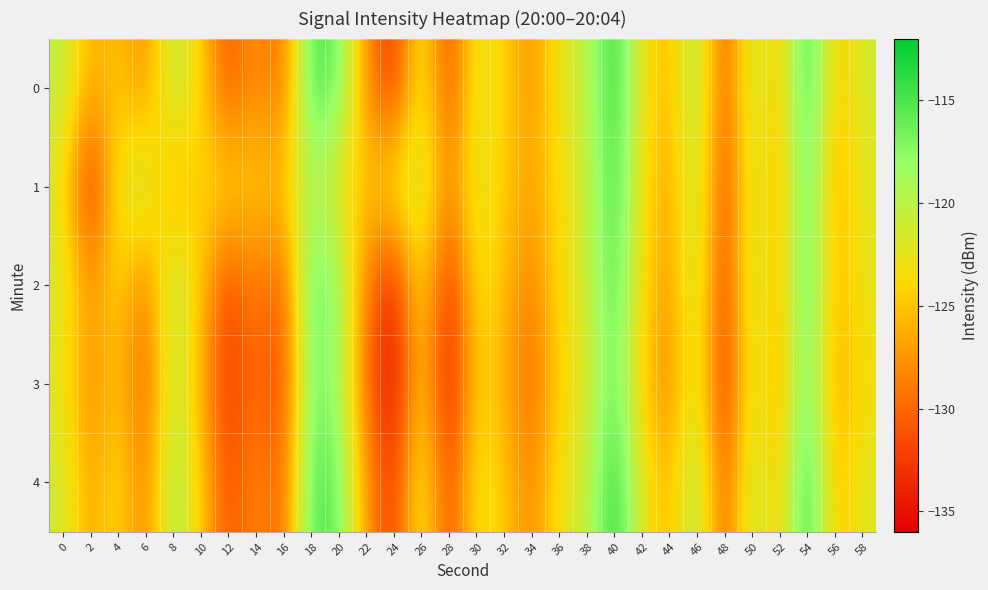

Reading left to right, extract all data points from this chart.

0: 0=-120.1	2=-126.4	4=-124.8	6=-128.3	8=-119.4	10=-124.3	12=-131.2	14=-127.3	16=-130.2	18=-114.6	20=-116.2	22=-127.6	24=-133.6	26=-121.5	28=-132.1	30=-122.0	32=-124.2	34=-128.0	36=-122.5	38=-120.3	40=-113.5	42=-122.6	44=-126.2	46=-118.2	48=-131.7	50=-119.9	52=-125.6	54=-113.2	56=-125.1	58=-121.3
1: 0=-122.6	2=-134.5	4=-122.1	6=-119.9	8=-127.0	10=-123.8	12=-123.9	14=-124.7	16=-125.1	18=-119.0	20=-123.1	22=-125.2	24=-122.3	26=-120.4	28=-128.5	30=-121.6	32=-124.7	34=-126.8	36=-123.9	38=-121.0	40=-114.1	42=-123.2	44=-127.3	46=-119.4	48=-132.5	50=-120.6	52=-126.7	54=-114.8	56=-126.9	58=-122.0
2: 0=-121.5	2=-127.6	4=-123.7	6=-129.8	8=-118.9	10=-125.0	12=-132.1	14=-128.2	16=-131.3	18=-115.4	20=-117.5	22=-128.6	24=-134.7	26=-122.8	28=-133.9	30=-123.0	32=-125.1	34=-129.2	36=-123.3	38=-121.4	40=-114.5	42=-123.6	44=-127.7	46=-119.8	48=-132.9	50=-120.0	52=-126.1	54=-114.2	56=-126.3	58=-122.4
3: 0=-122.5	2=-128.6	4=-124.7	6=-130.8	8=-119.9	10=-126.0	12=-133.1	14=-129.2	16=-132.3	18=-116.4	20=-118.5	22=-129.6	24=-135.7	26=-123.8	28=-134.9	30=-124.0	32=-126.1	34=-130.2	36=-124.3	38=-122.4	40=-115.5	42=-124.6	44=-128.7	46=-120.8	48=-133.9	50=-121.0	52=-127.1	54=-115.2	56=-127.3	58=-123.4
4: 0=-121.0	2=-127.1	4=-123.2	6=-129.3	8=-118.4	10=-124.5	12=-131.6	14=-127.7	16=-130.8	18=-114.9	20=-116.0	22=-127.1	24=-133.2	26=-121.3	28=-132.4	30=-122.5	32=-124.6	34=-128.7	36=-122.8	38=-120.9	40=-113.0	42=-122.1	44=-126.2	46=-118.3	48=-131.4	50=-119.5	52=-125.6	54=-112.7	56=-125.8	58=-121.9